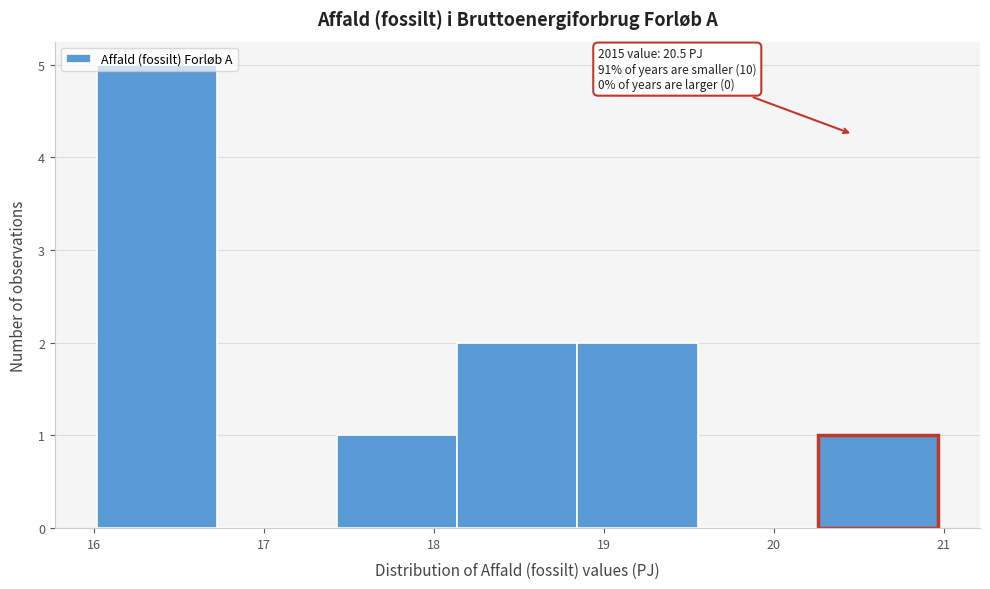

Over which range of the x-axis is the bar tallest?

16.0 to 16.7